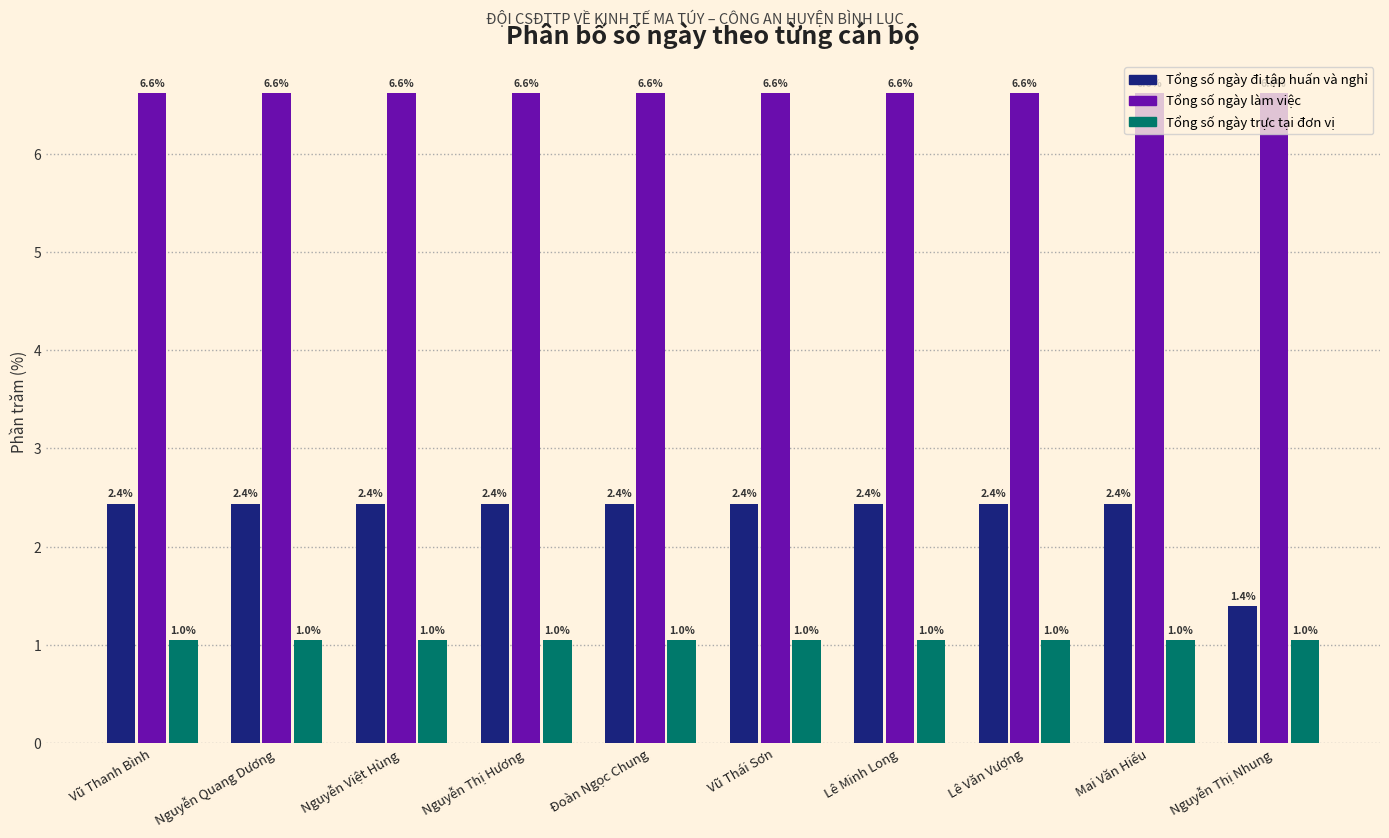

Which series has the widest spread of values?

Tổng số ngày đi tập huấn và nghỉ